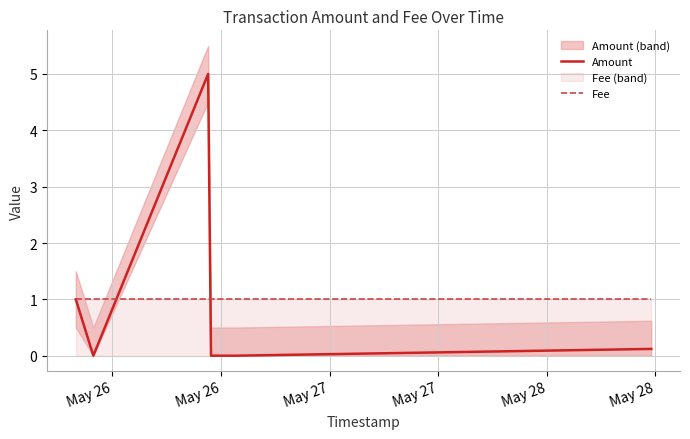

What is the average value of the Amount series?

0.8